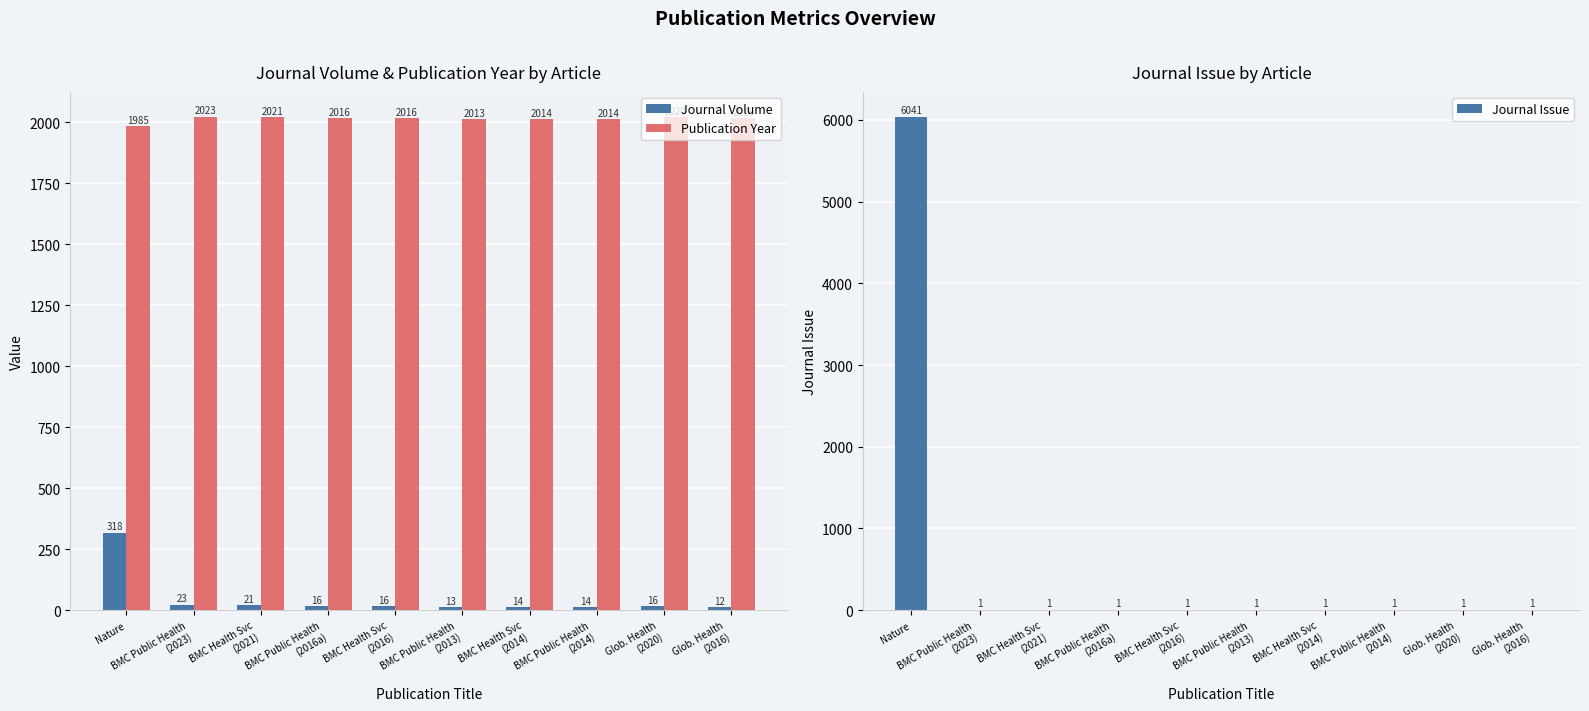

Reading left to right, extract all data points from this chart.

Journal Volume: Nature=318	BMC Public Health
(2023)=23	BMC Health Svc
(2021)=21	BMC Public Health
(2016a)=16	BMC Health Svc
(2016)=16	BMC Public Health
(2013)=13	BMC Health Svc
(2014)=14	BMC Public Health
(2014)=14	Glob. Health
(2020)=16	Glob. Health
(2016)=12
Publication Year: Nature=1985	BMC Public Health
(2023)=2023	BMC Health Svc
(2021)=2021	BMC Public Health
(2016a)=2016	BMC Health Svc
(2016)=2016	BMC Public Health
(2013)=2013	BMC Health Svc
(2014)=2014	BMC Public Health
(2014)=2014	Glob. Health
(2020)=2020	Glob. Health
(2016)=2016
Journal Issue: Nature=6041	BMC Public Health
(2023)=1	BMC Health Svc
(2021)=1	BMC Public Health
(2016a)=1	BMC Health Svc
(2016)=1	BMC Public Health
(2013)=1	BMC Health Svc
(2014)=1	BMC Public Health
(2014)=1	Glob. Health
(2020)=1	Glob. Health
(2016)=1